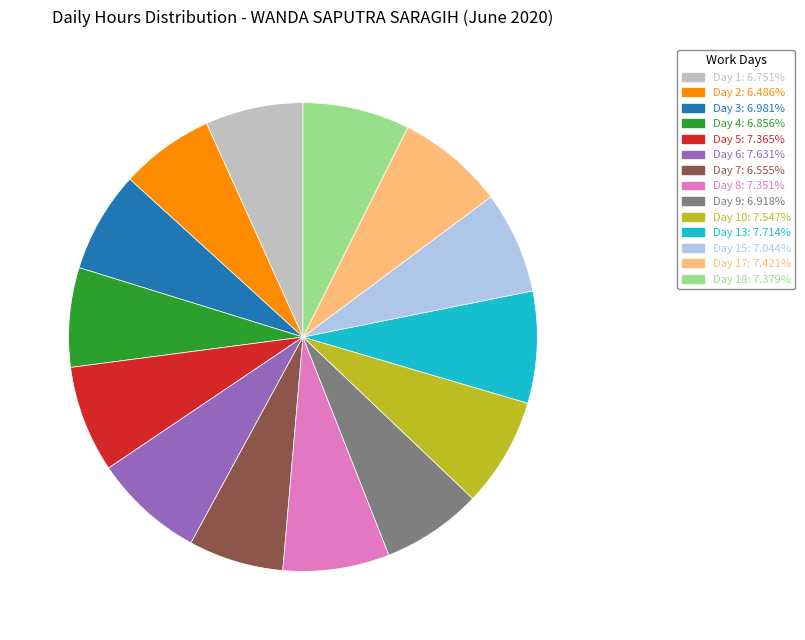

Does any single category account for the majority?

No